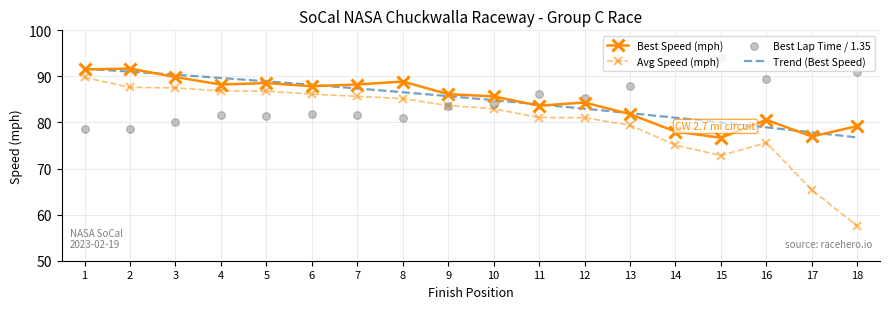

The Best Speed (mph) series shows 78.0 at 14. True or false?

True